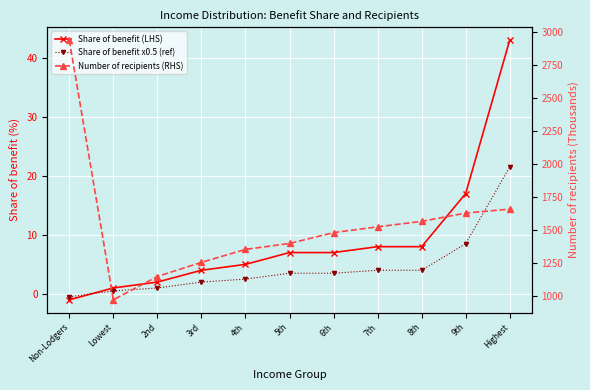

What is the average value of the Number of recipients (RHS) series?

1536.9